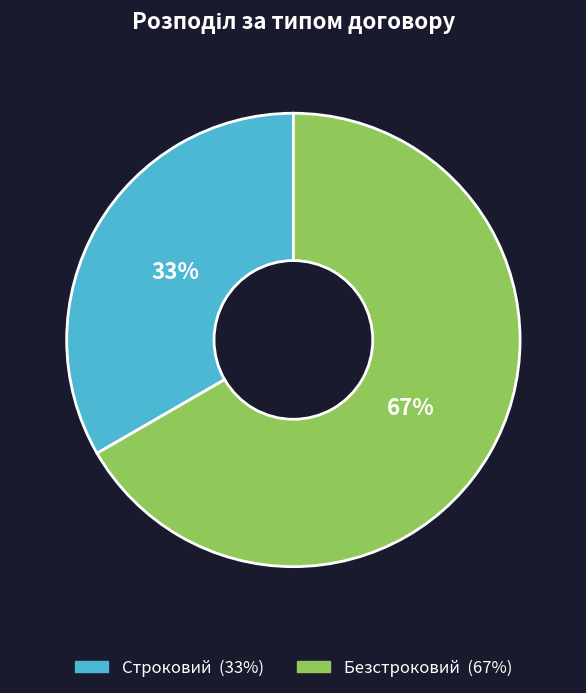

Which slice represents more than half of the pie?

Безстроковий